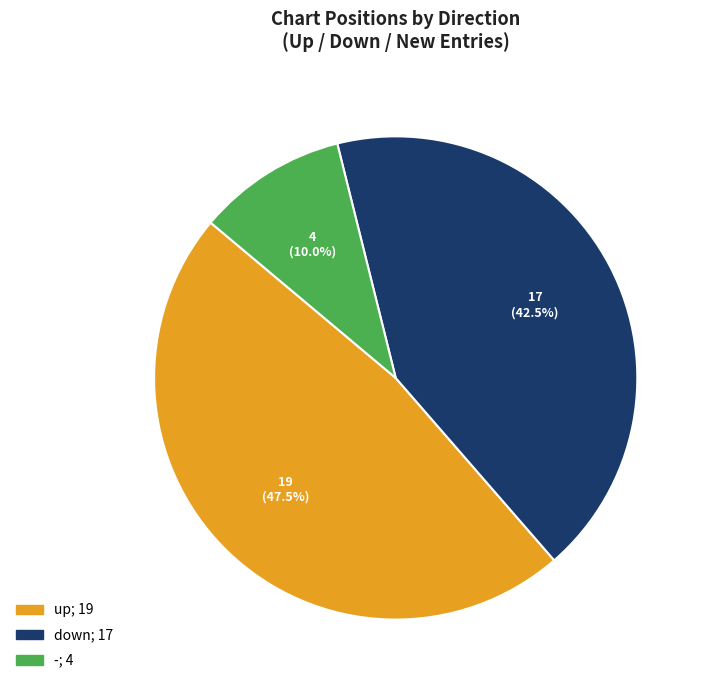

What is the total percentage of - and up?

57.5%